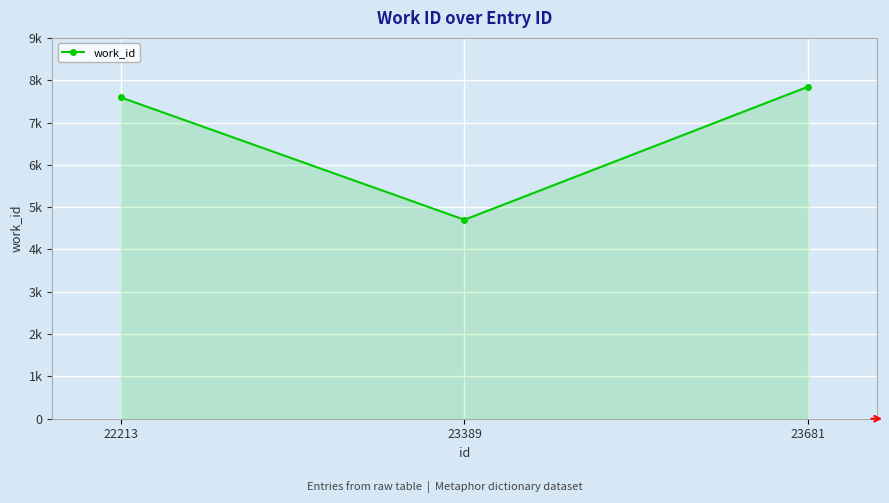

Which category has the lowest value across all series?

23389